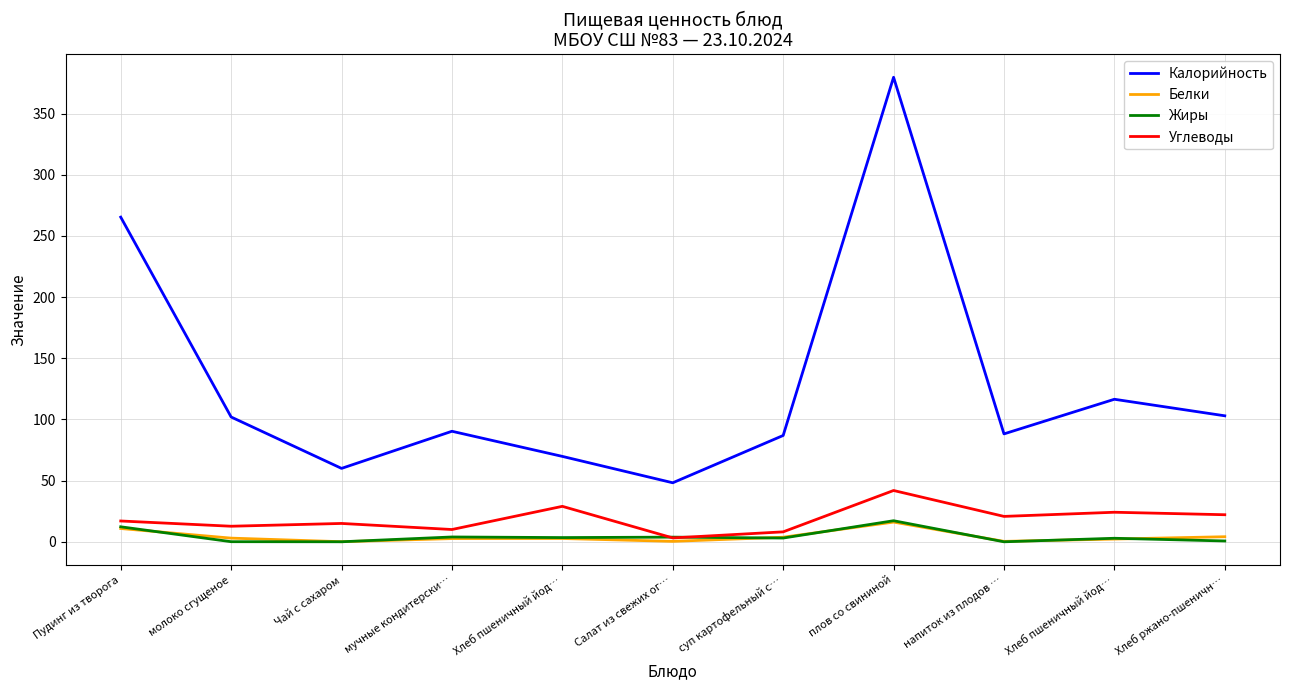

Reading left to right, extract all data points from this chart.

Калорийность: Пудинг из творога=265.4	молоко сгущеное=102.0	Чай с сахаром=60.0	мучные кондитерски…=90.3	Хлеб пшеничный йод…=69.8	Салат из свежих ог…=48.2	суп картофельный с…=86.9	плов со свининой=379.7	напиток из плодов …=88.2	Хлеб пшеничный йод…=116.5	Хлеб ржано-пшеничн…=103.0
Белки: Пудинг из творога=10.8	молоко сгущеное=3.0	Чай с сахаром=0.1	мучные кондитерски…=2.6	Хлеб пшеничный йод…=2.7	Салат из свежих ог…=0.4	суп картофельный с…=3.8	плов со свининой=16.1	напиток из плодов …=0.3	Хлеб пшеничный йод…=2.2	Хлеб ржано-пшеничн…=4.1
Жиры: Пудинг из творога=12.3	молоко сгущеное=0.1	Чай с сахаром=0.0	мучные кондитерски…=3.9	Хлеб пшеничный йод…=3.5	Салат из свежих ог…=3.8	суп картофельный с…=3.1	плов со свининой=17.2	напиток из плодов …=0.0	Хлеб пшеничный йод…=2.9	Хлеб ржано-пшеничн…=0.7
Углеводы: Пудинг из творога=17.0	молоко сгущеное=12.7	Чай с сахаром=15.0	мучные кондитерски…=10.0	Хлеб пшеничный йод…=29.0	Салат из свежих ог…=3.2	суп картофельный с…=8.1	плов со свининой=41.9	напиток из плодов …=20.8	Хлеб пшеничный йод…=24.1	Хлеб ржано-пшеничн…=22.1